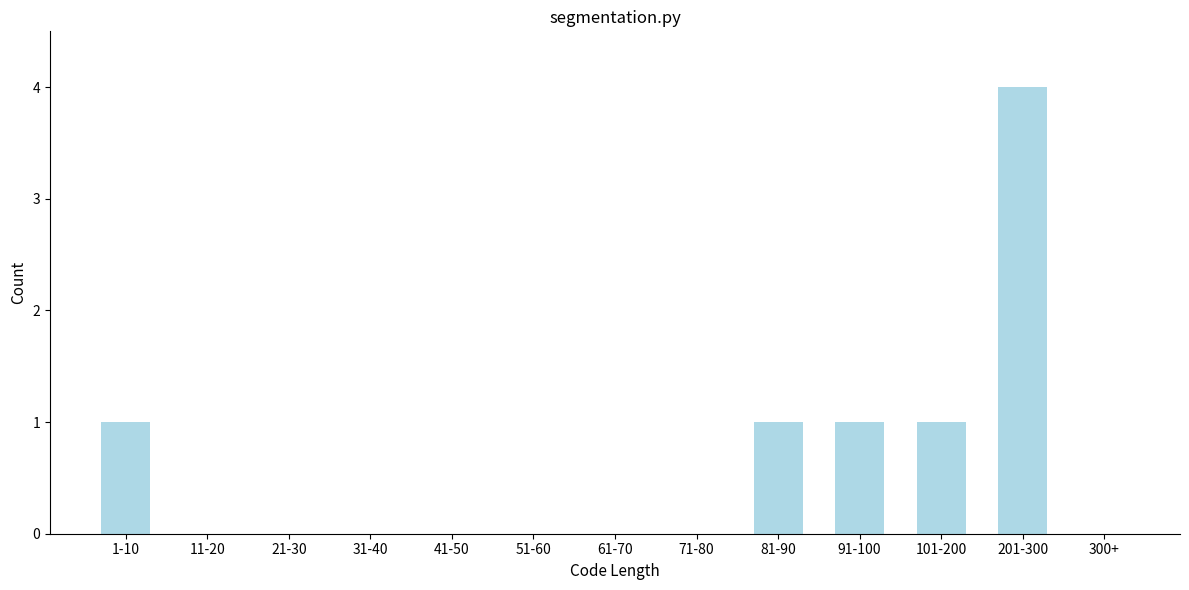

Reading left to right, what are all the values shown in this chart?

1-10=1	11-20=0	21-30=0	31-40=0	41-50=0	51-60=0	61-70=0	71-80=0	81-90=1	91-100=1	101-200=1	201-300=4	300+=0